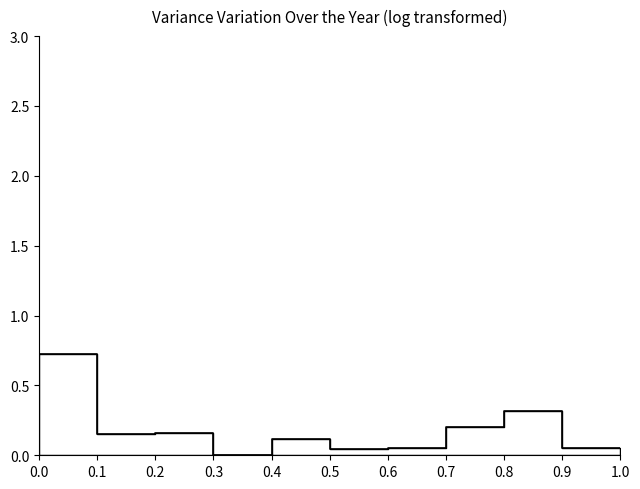

What is the average value?

0.2